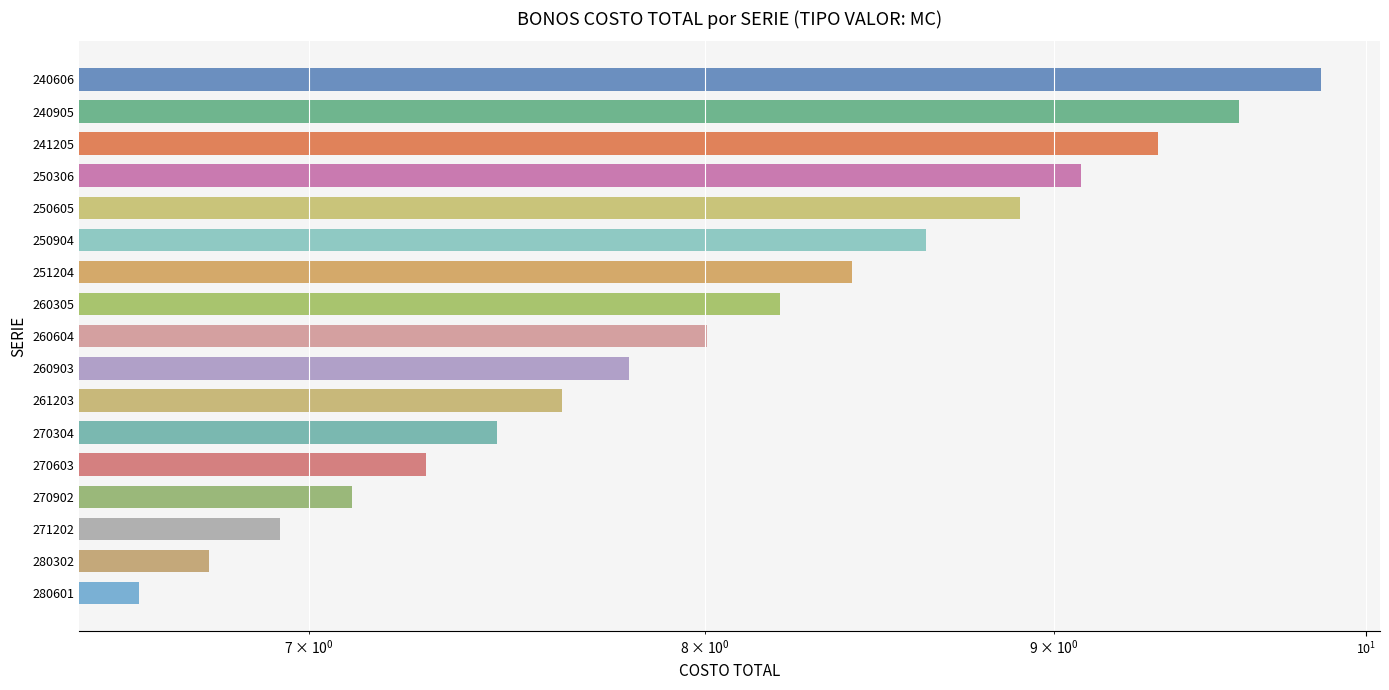

Does the chart contain any negative values?

No